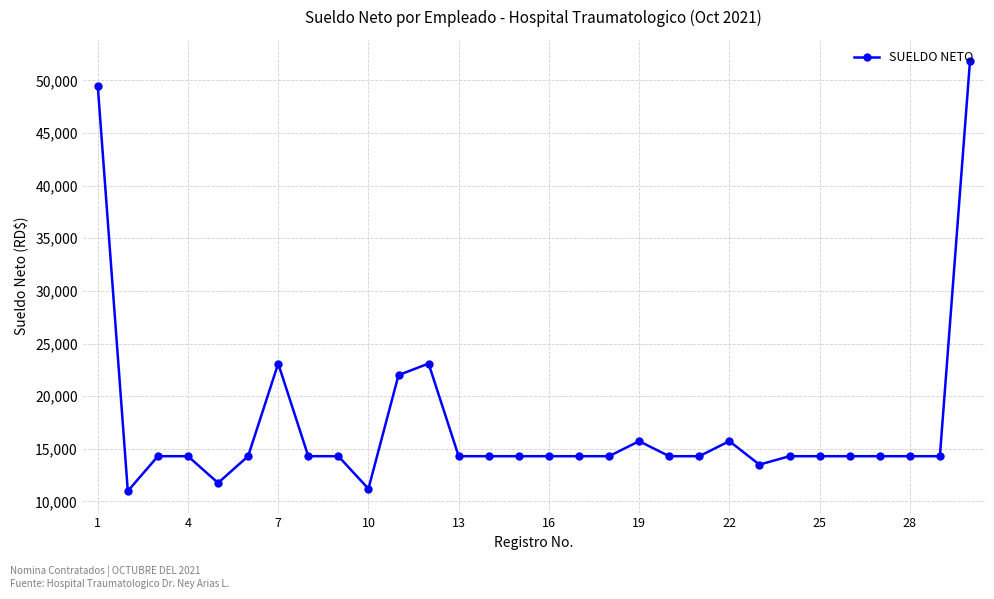

What is the difference between the maximum and minimum values?

40818.3